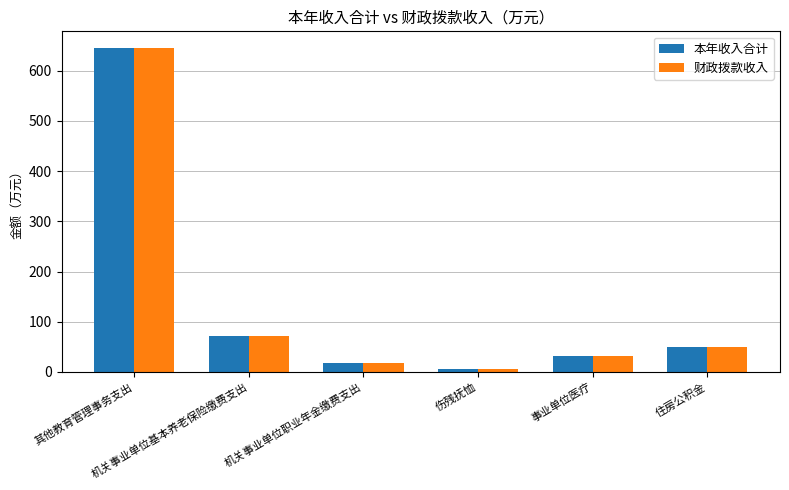

List the labels in order of 本年收入合计 value, largest first.

其他教育管理事务支出, 机关事业单位基本养老保险缴费支出, 住房公积金, 事业单位医疗, 机关事业单位职业年金缴费支出, 伤残抚恤